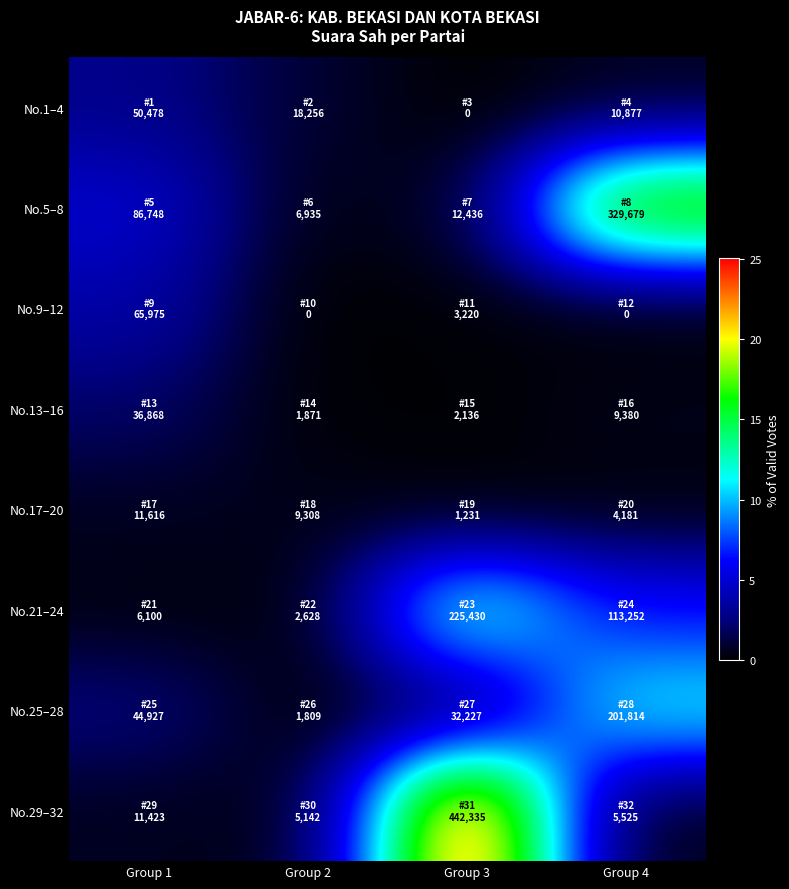

Reading left to right, extract all data points from this chart.

No.1–4: Group 1=2.9	Group 2=1.0	Group 3=0.0	Group 4=0.6
No.5–8: Group 1=4.9	Group 2=0.4	Group 3=0.7	Group 4=18.7
No.9–12: Group 1=3.7	Group 2=0.0	Group 3=0.2	Group 4=0.0
No.13–16: Group 1=2.1	Group 2=0.1	Group 3=0.1	Group 4=0.5
No.17–20: Group 1=0.7	Group 2=0.5	Group 3=0.1	Group 4=0.2
No.21–24: Group 1=0.3	Group 2=0.1	Group 3=12.8	Group 4=6.4
No.25–28: Group 1=2.5	Group 2=0.1	Group 3=1.8	Group 4=11.4
No.29–32: Group 1=0.6	Group 2=0.3	Group 3=25.0	Group 4=0.3